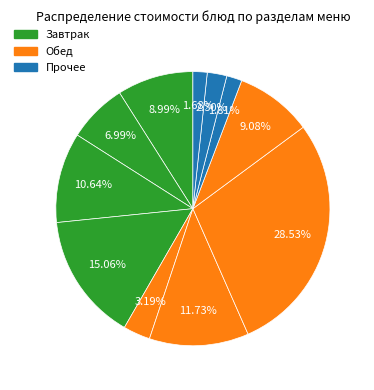

To the nearest percent, what is the average slice percentage?

9%